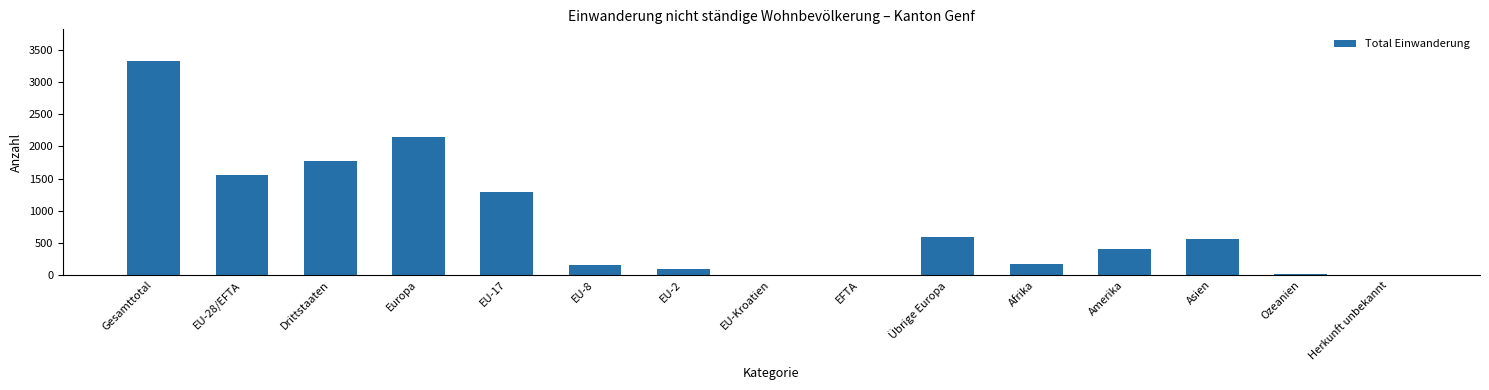

Approximately how many times larger is the value at Europa compared to EU-2?

22.4